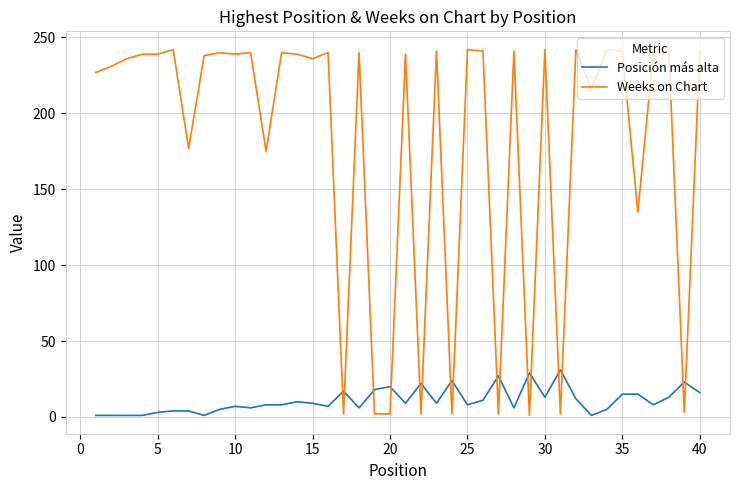

Rank the series by their maximum value, from highest to lowest.

Weeks on Chart, Posición más alta